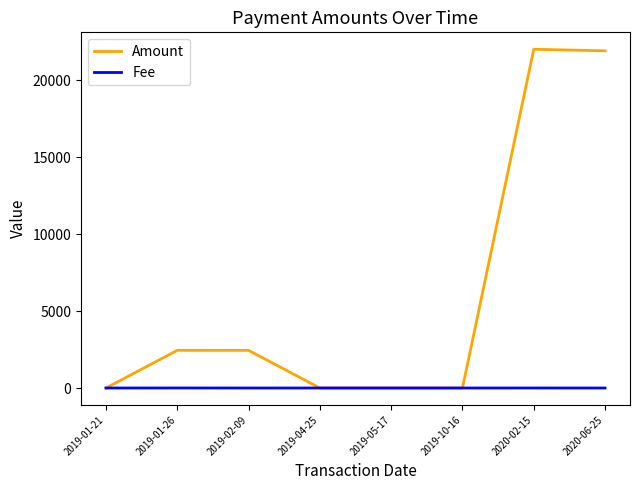

Rank the series by their average value, from lowest to highest.

Fee, Amount